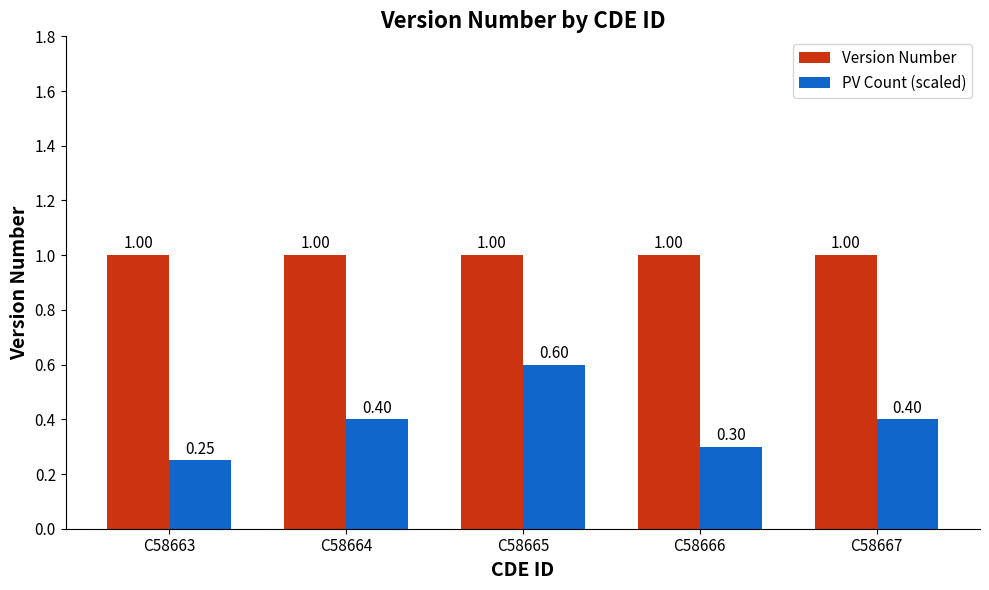

Which series has the largest total across all categories?

Version Number